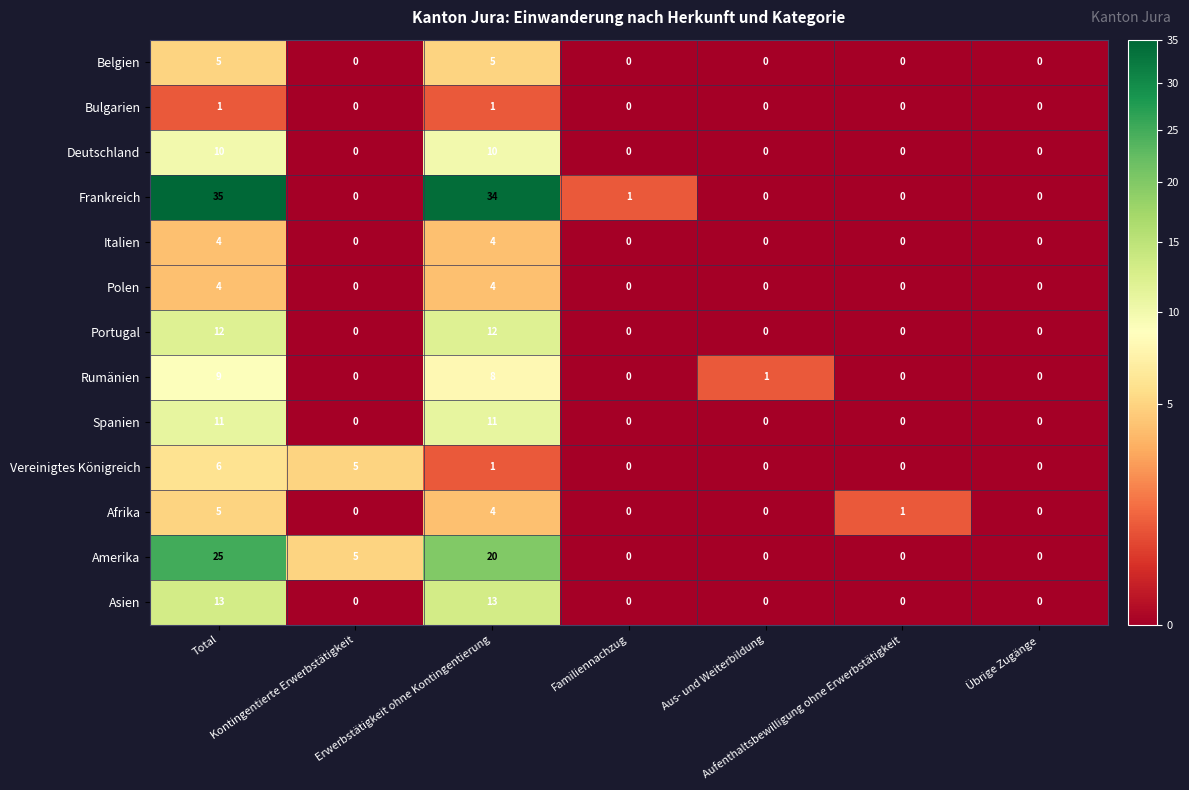

What is the sum of all Portugal values?

24